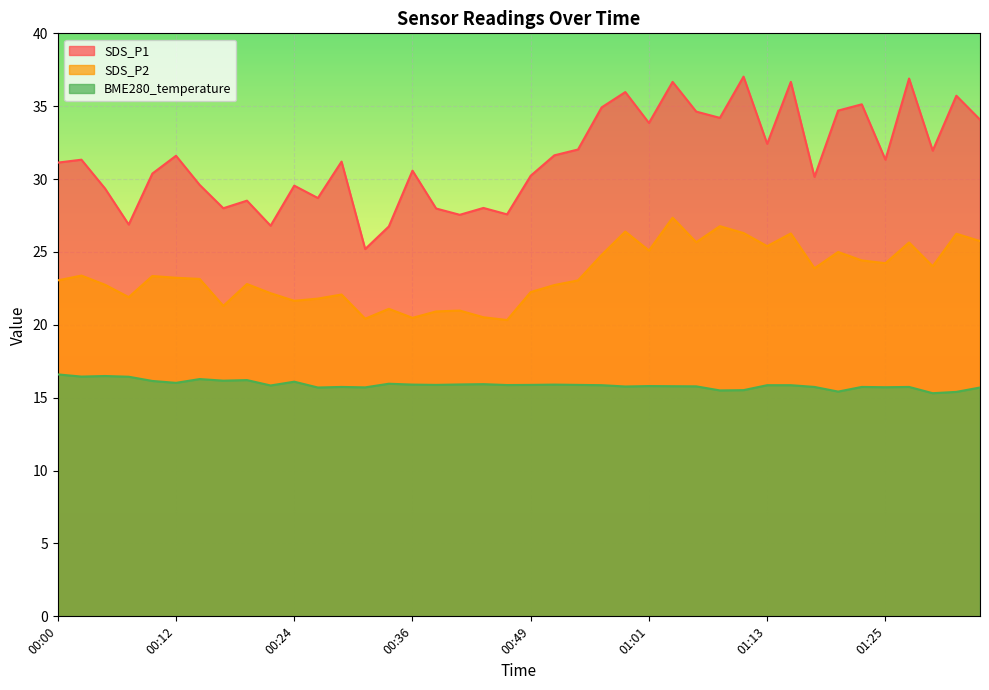

What is the spread (max minus min) of values at 00:56?

19.1